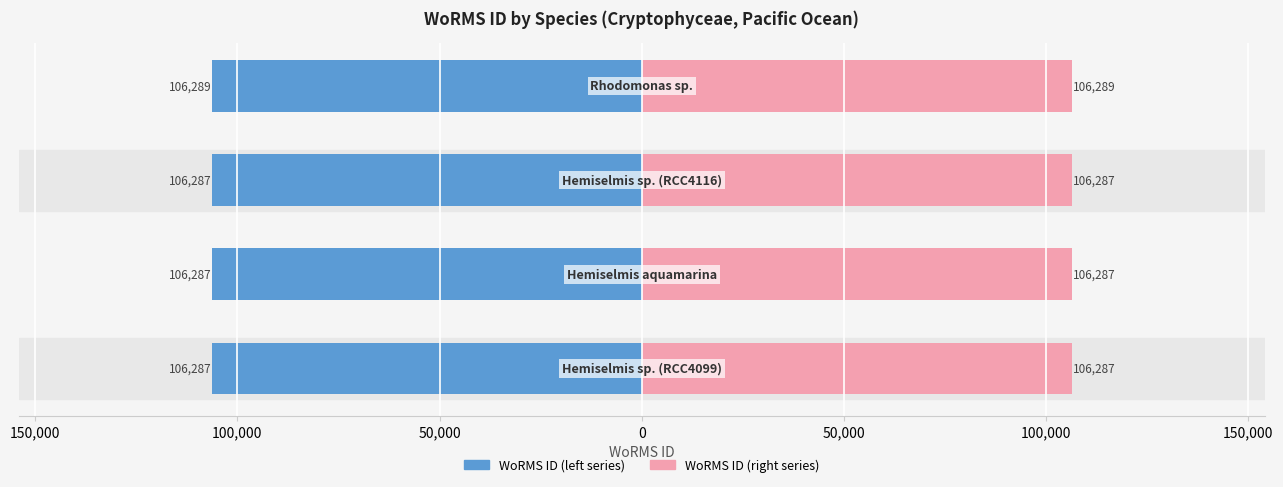

How many data points in WoRMS ID (left series) are less than -106287?

1